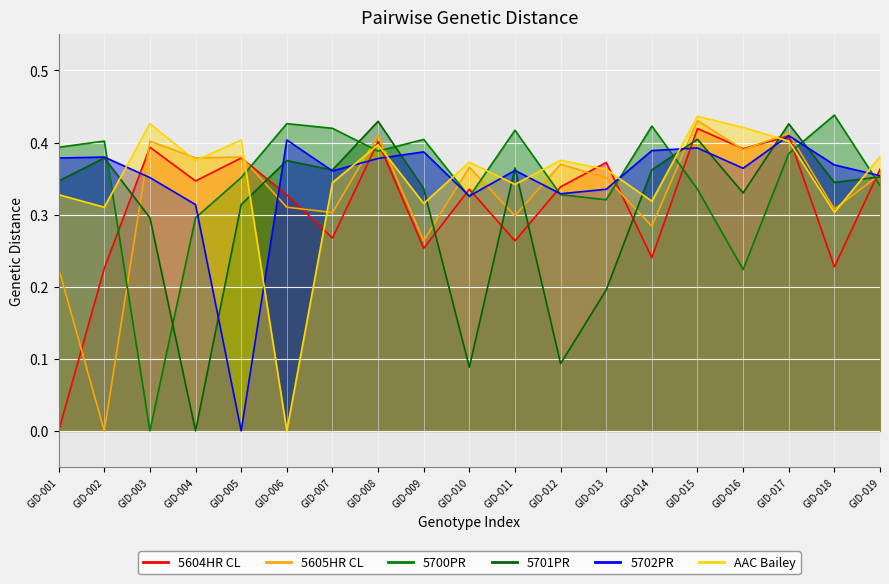

Where is 5605HR CL nearest to the value 0?

GID-002